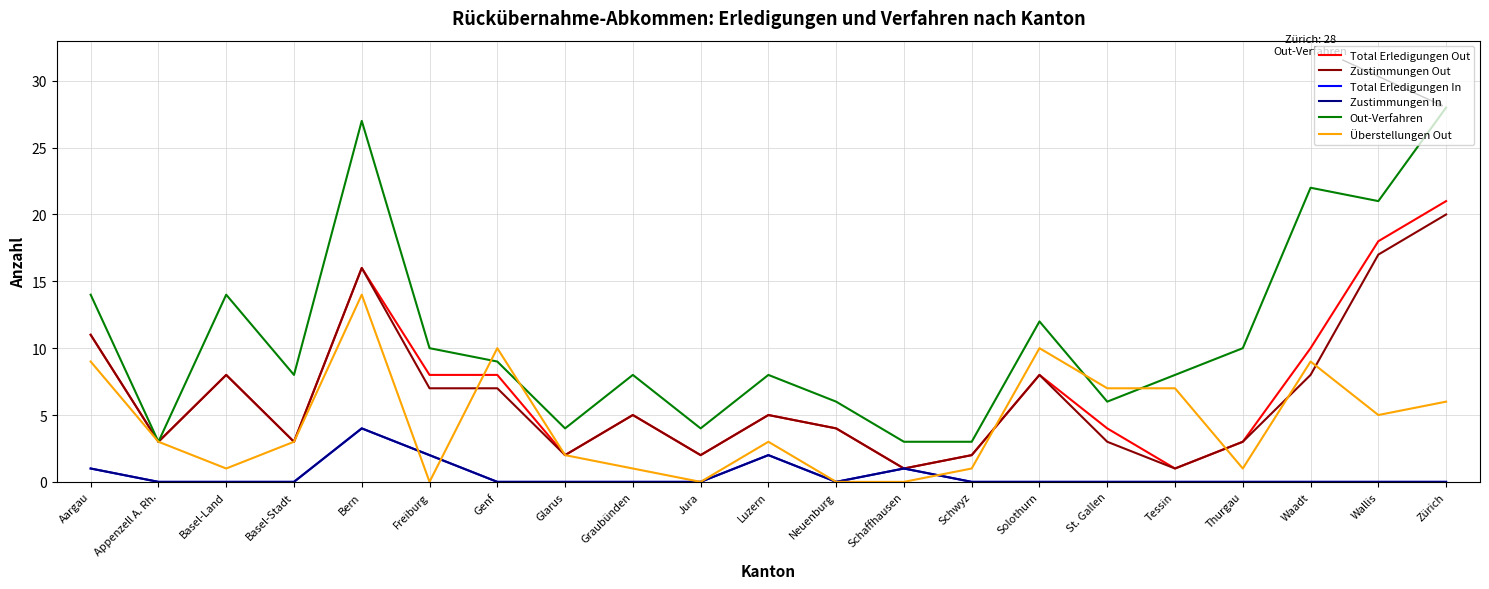

Rank the series at Freiburg from highest to lowest value.

Out-Verfahren, Total Erledigungen Out, Zustimmungen Out, Total Erledigungen In, Zustimmungen In, Überstellungen Out